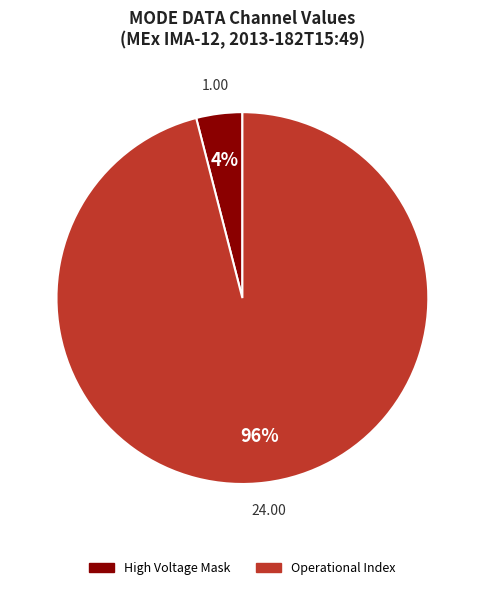

To the nearest percent, what is the average slice percentage?

50%